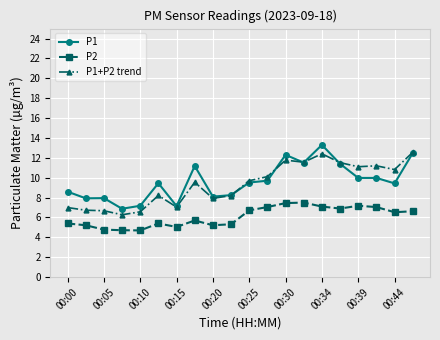

True or false: P1+P2 trend and P2 intersect in this chart.

False